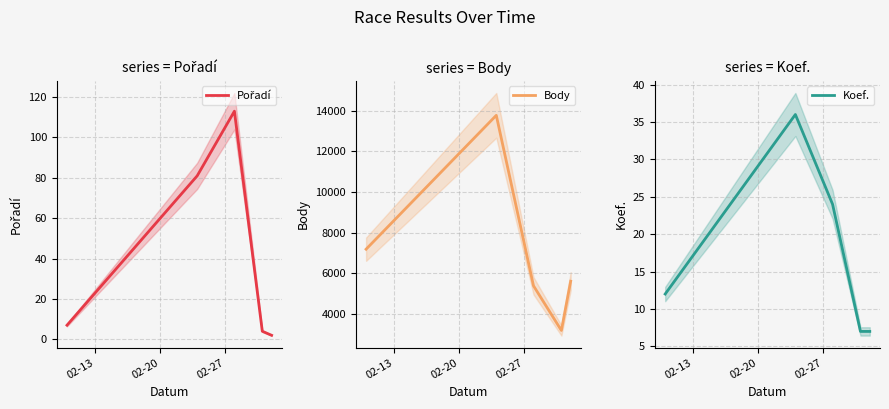

What is the highest value of the Body series?

13782